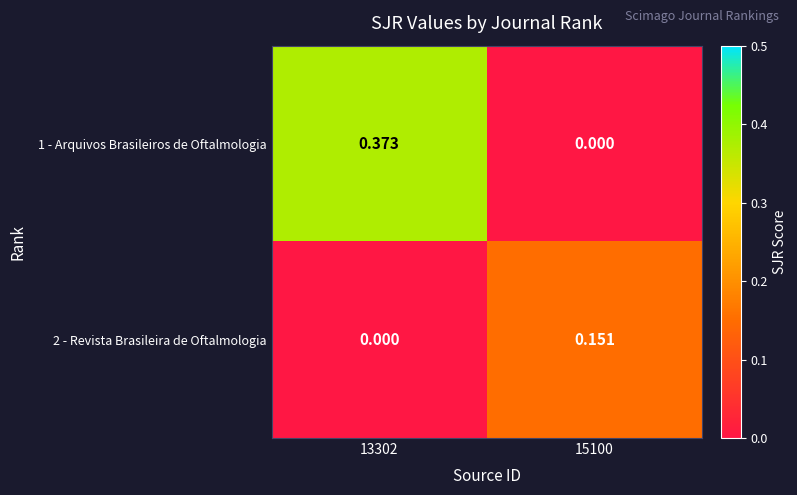

How many data points in 2 - Revista Brasileira de Oftalmologia are above 0?

1